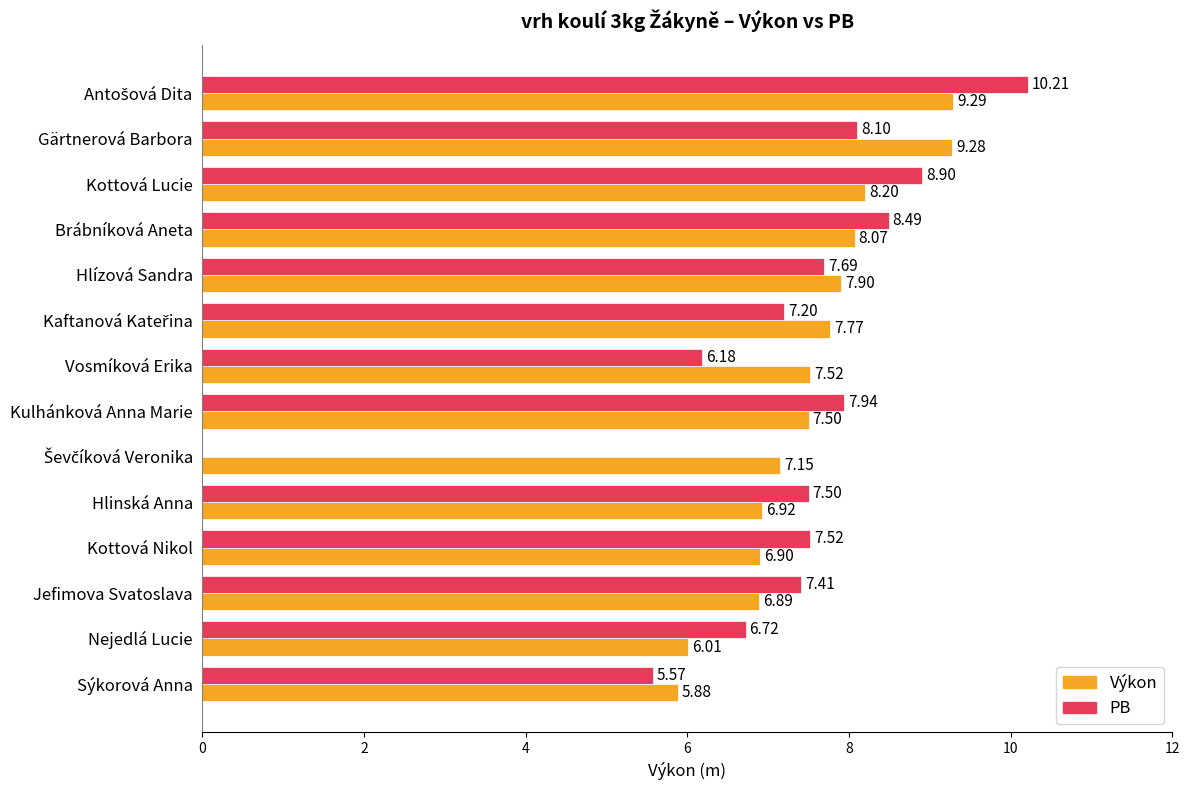

What is the sum of all Výkon values?

105.3